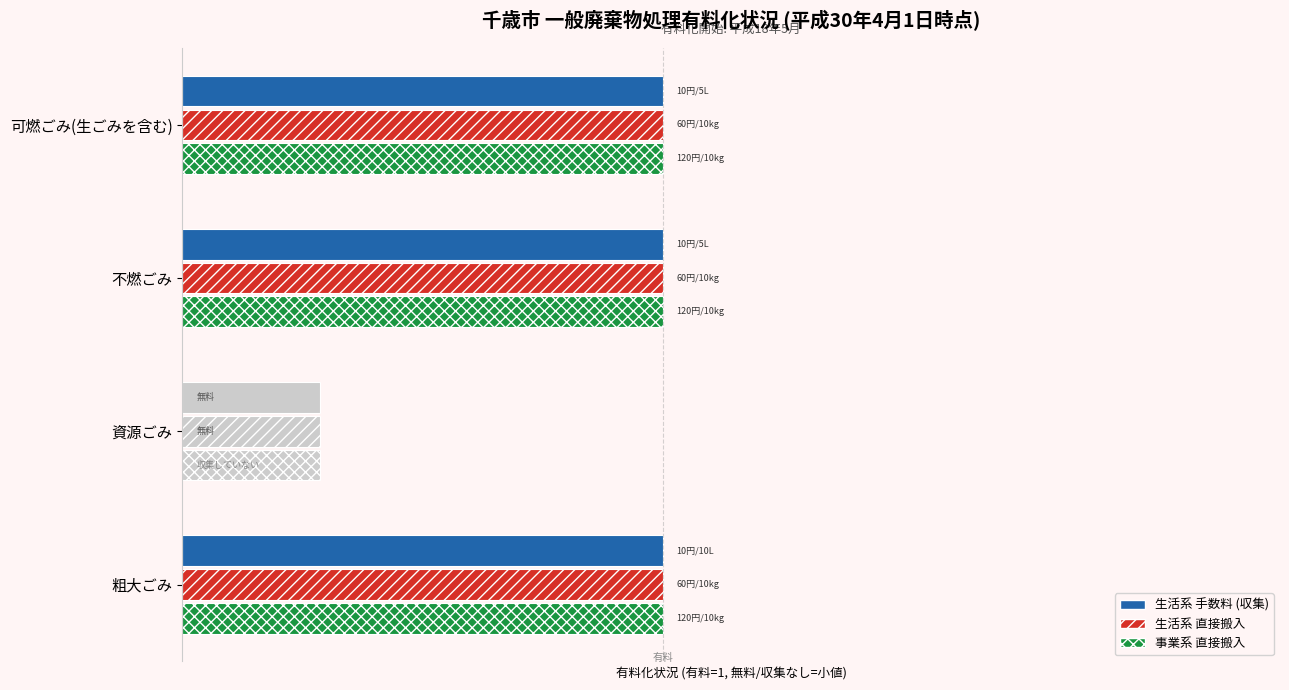

True or false: 生活系 手数料 has a value of 1 at 可燃ごみ(生ごみを含む).

True